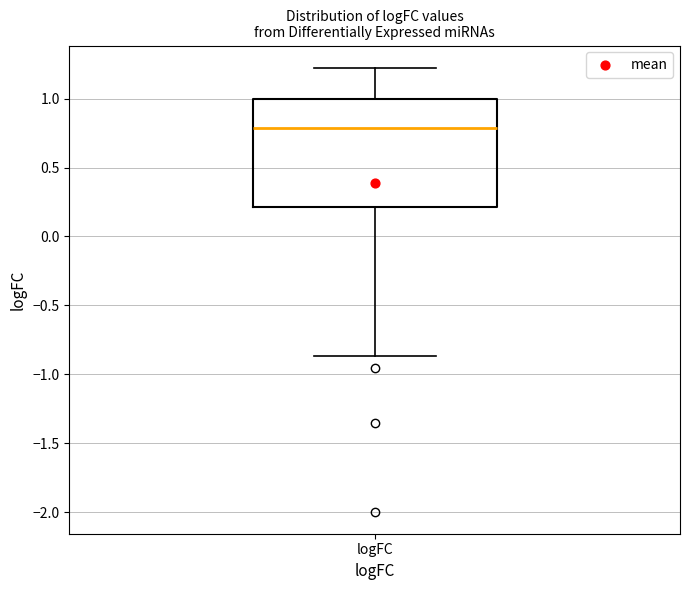

Transcribe this box plot: give where the median line is, the range the box spans, and where the two whiskers end, as read against the y-axis. The values are not printed on the chart, so give them approximately, as read against the axis.

median 0.80, box 0.20 to 1.00, whiskers -0.85 to 1.20